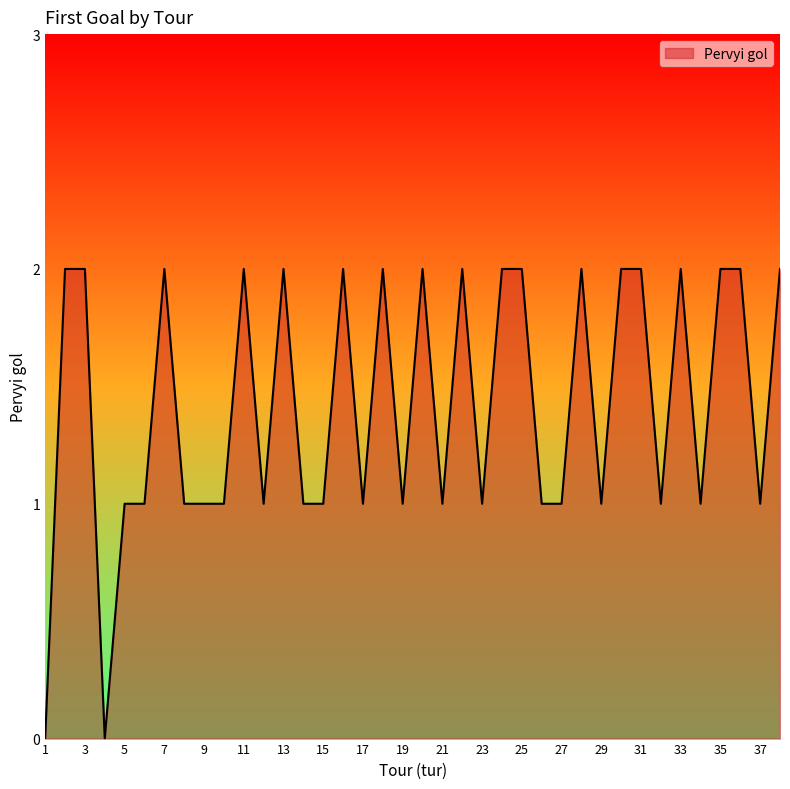

True or false: the data has more than 1 interior local peaks.

True